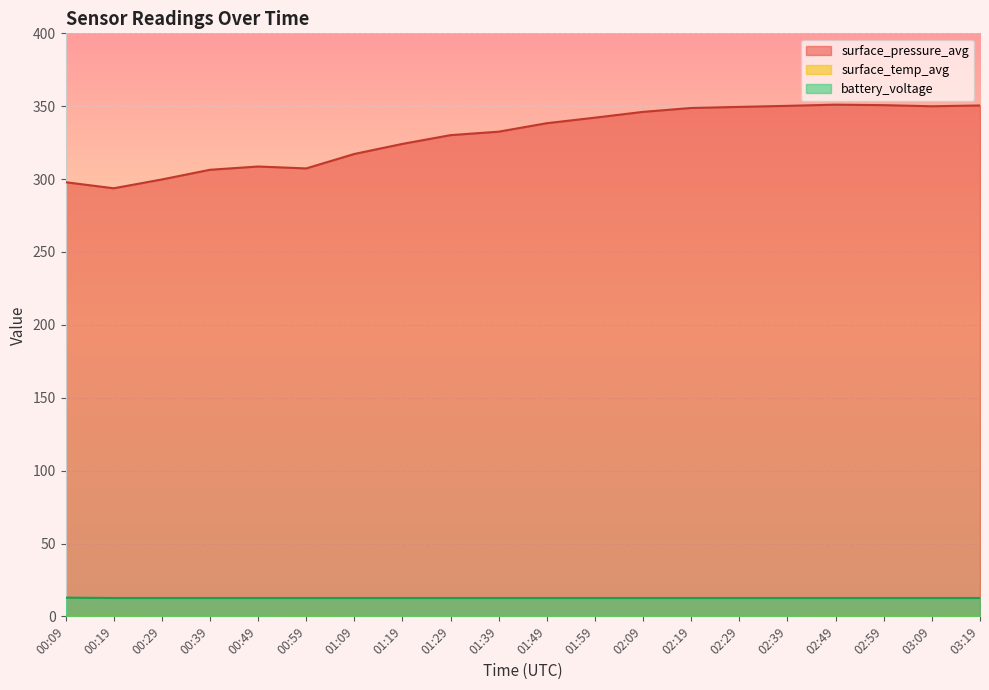

What is the sum of all surface_pressure_avg values?

6595.3